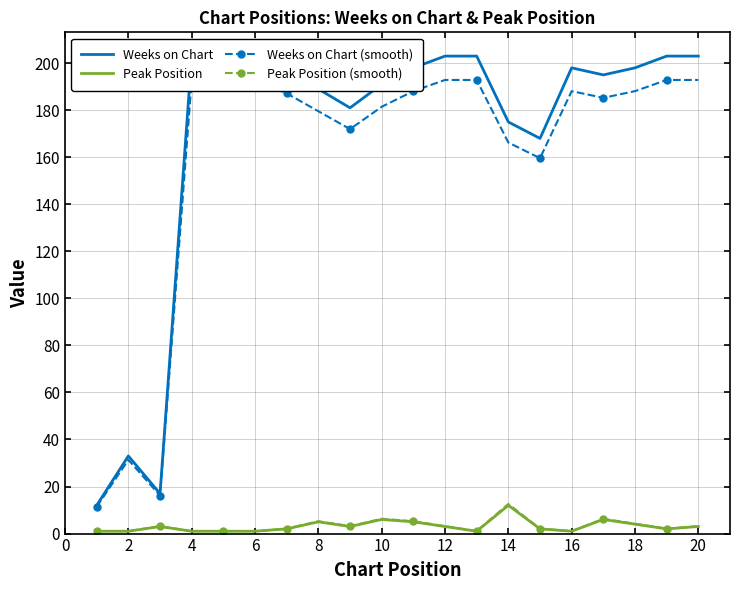

Is it true that Peak Position equals 4.0 at 18?

True